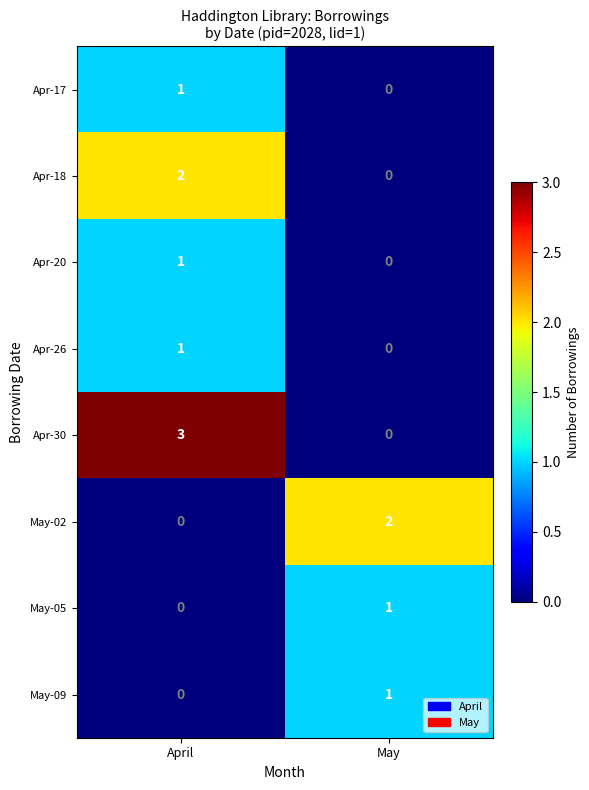

Is it true that Apr-30 equals 1 at April?

False